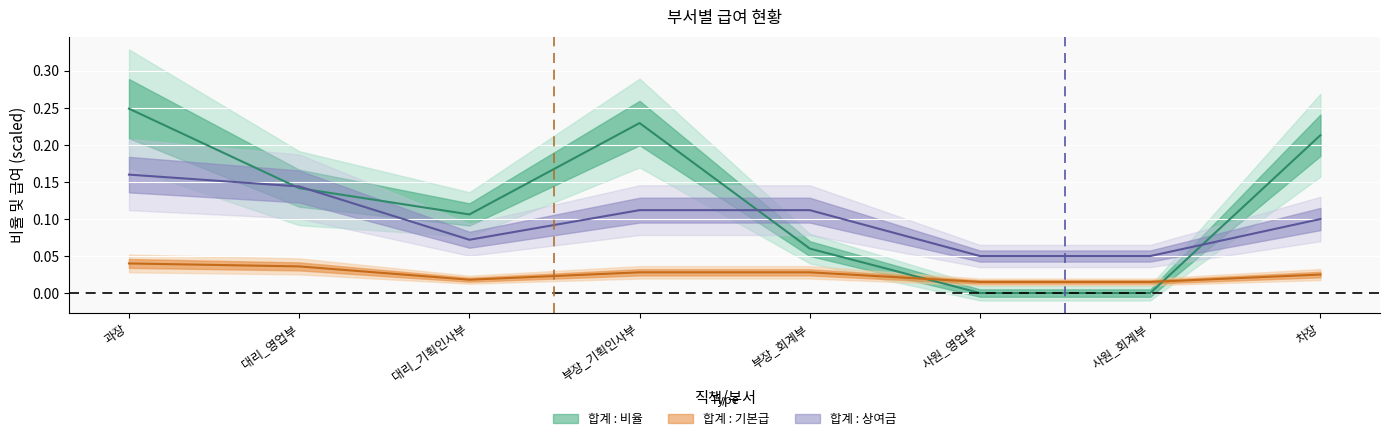

The 합계 : 비율 series shows 0.2 at 과장. True or false?

True